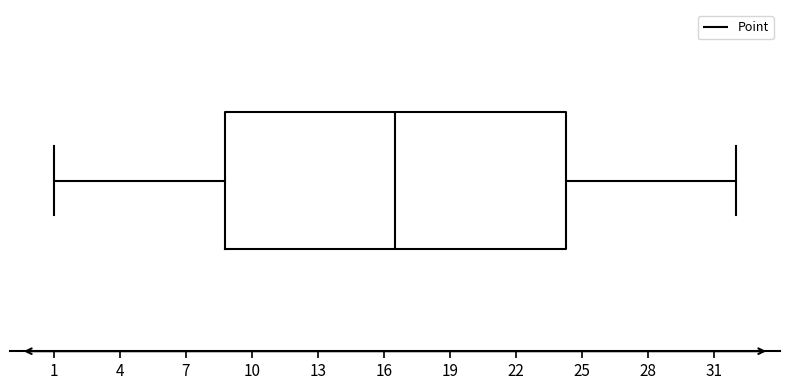

Read this box plot against the x-axis: the position of the median line, the range covered by the box, and the ends of both whiskers. The values are not printed on the chart, so give them approximately, as read against the axis.

median 16.5, box 9.0 to 24.5, whiskers 1.0 to 32.0